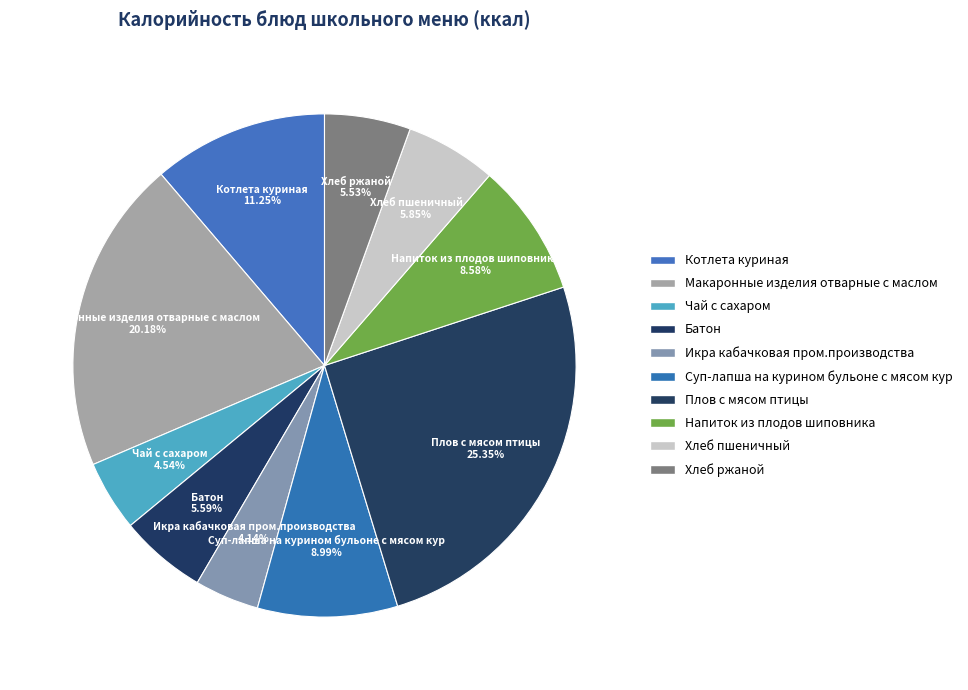

How much of the chart is everything except Напиток из плодов шиповника?

91.4%